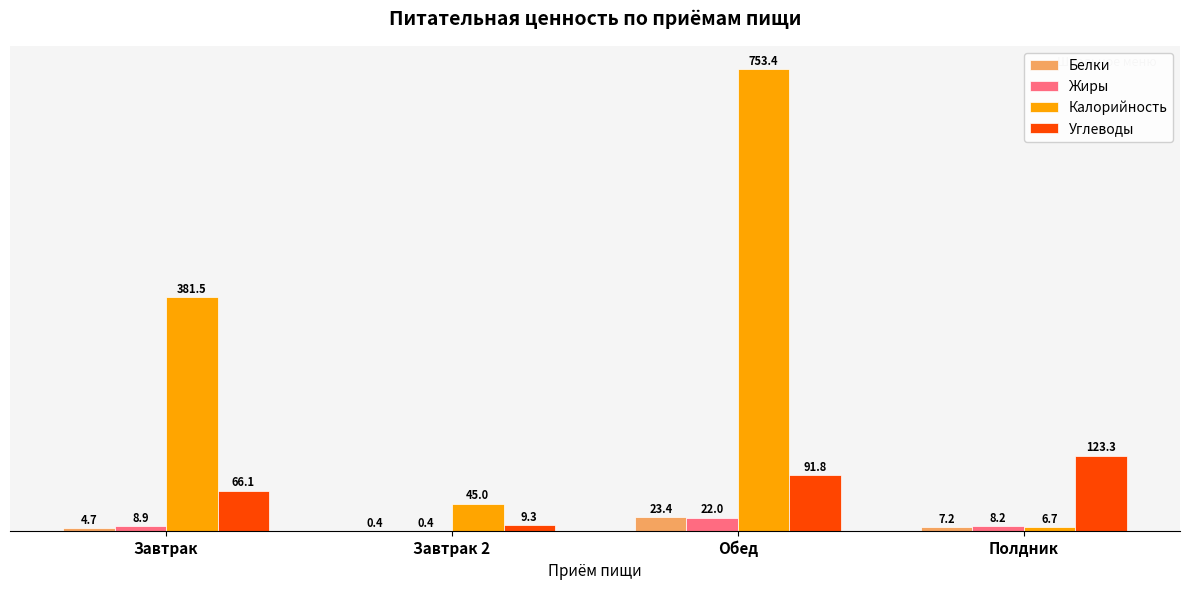

Reading left to right, transcribe all the data shown in this chart.

Белки: 4.7	0.4	23.4	7.2
Жиры: 8.9	0.4	22.0	8.2
Калорийность: 381.5	45.0	753.4	6.7
Углеводы: 66.1	9.3	91.8	123.3